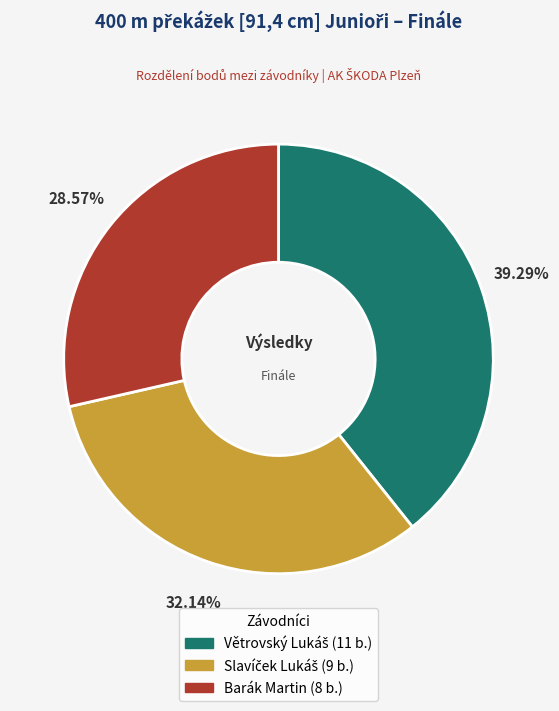

Does Barák Martin represent more than half of the total?

No